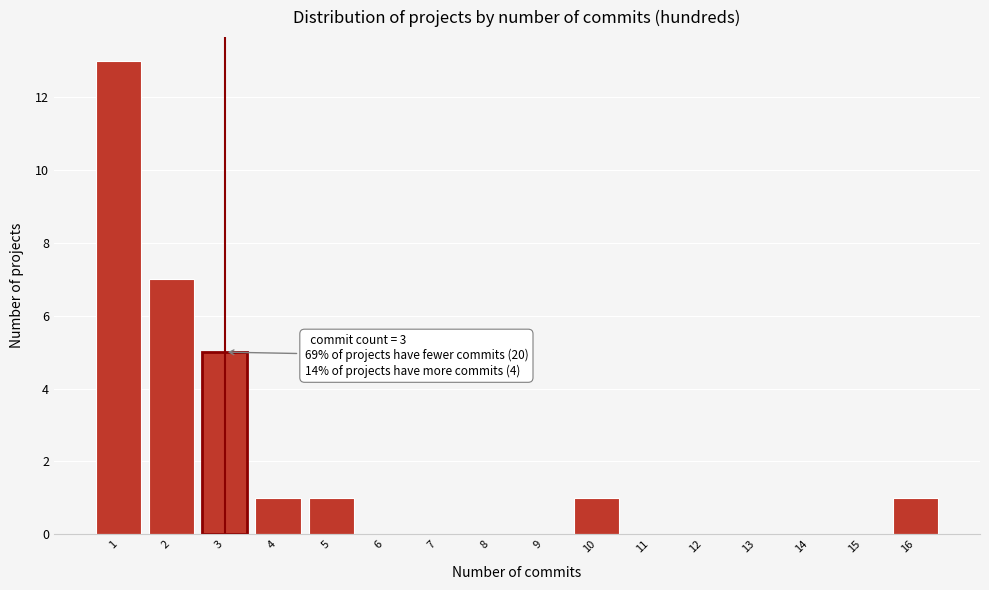

Over which range of the x-axis is the bar tallest?

0.5 to 1.5